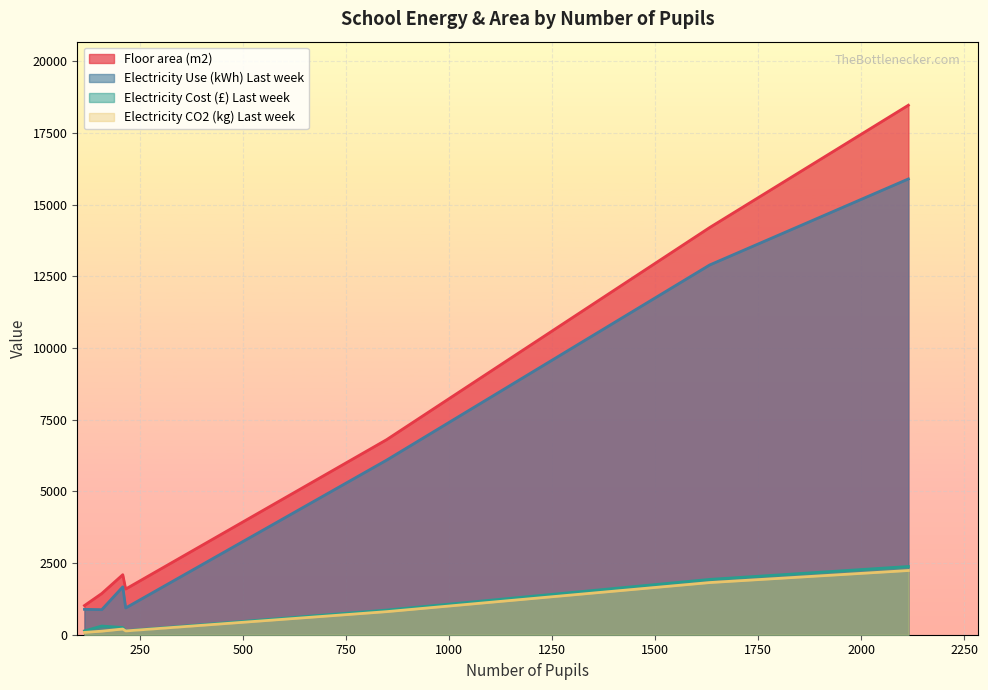

Which series has the largest range (max minus min)?

Floor area (m2)